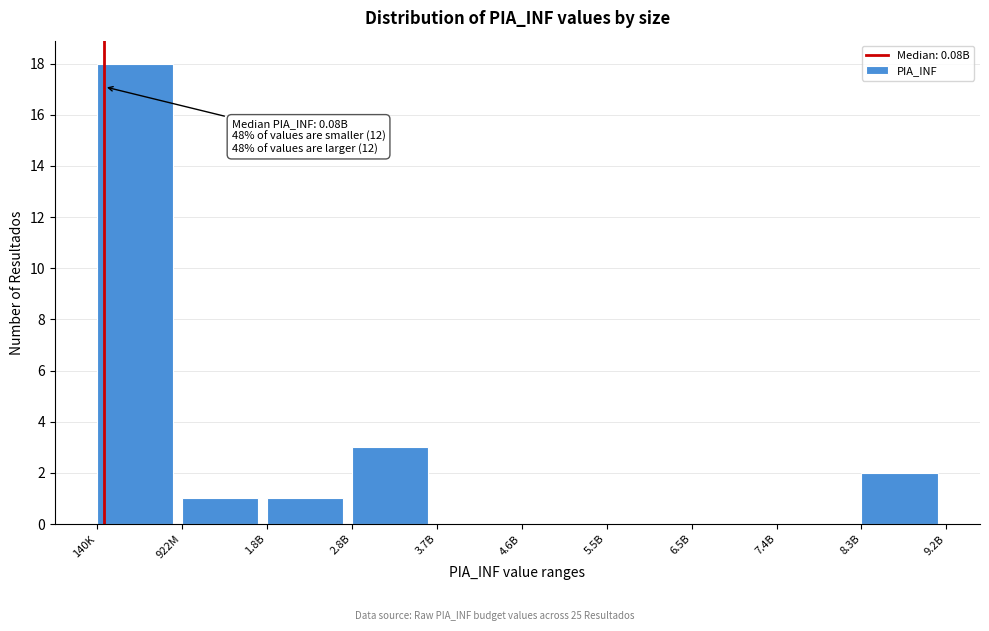

Reading left to right, transcribe all the data shown in this chart.

140K=18	922M=1	1.8B=1	2.8B=3	3.7B=0	4.6B=0	5.5B=0	6.5B=0	7.4B=0	8.3B=2